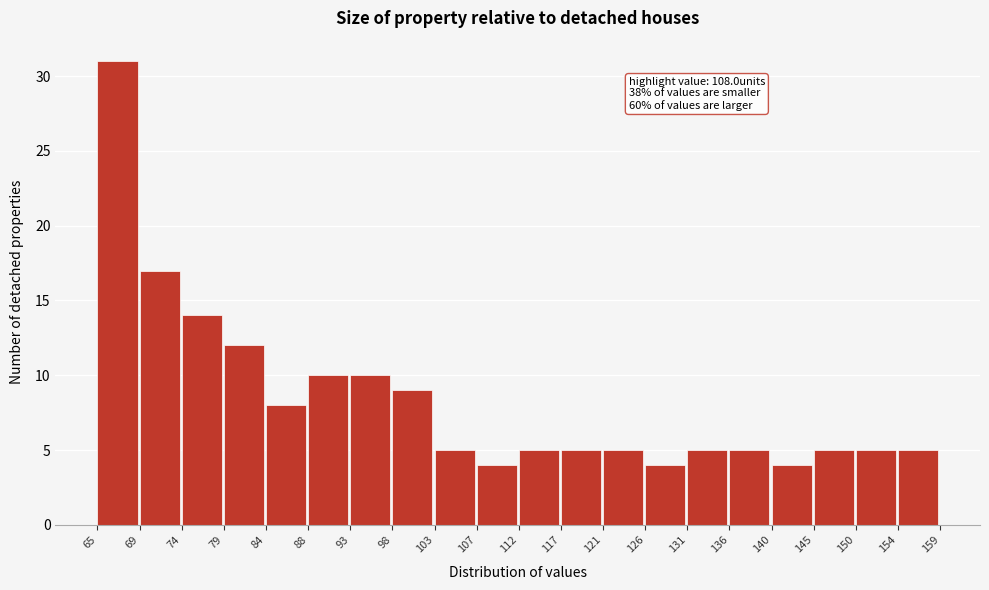

Over which range of the x-axis is the bar tallest?

65 to 69